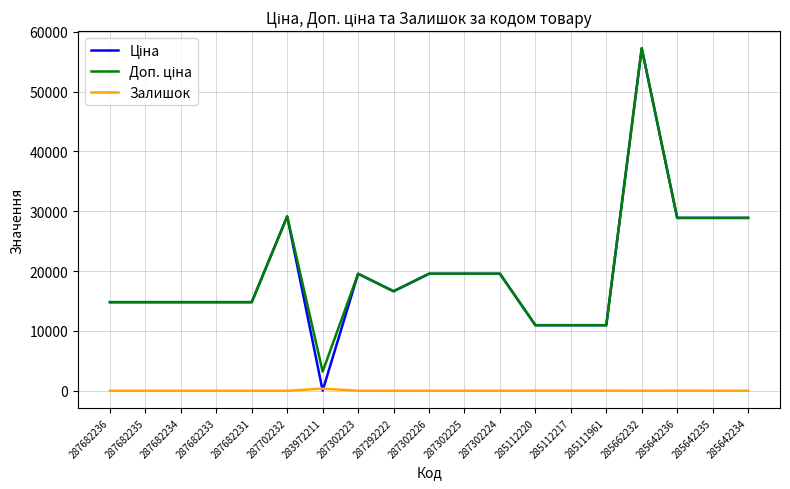

At which category does the chart reach its peak across all series?

285662232